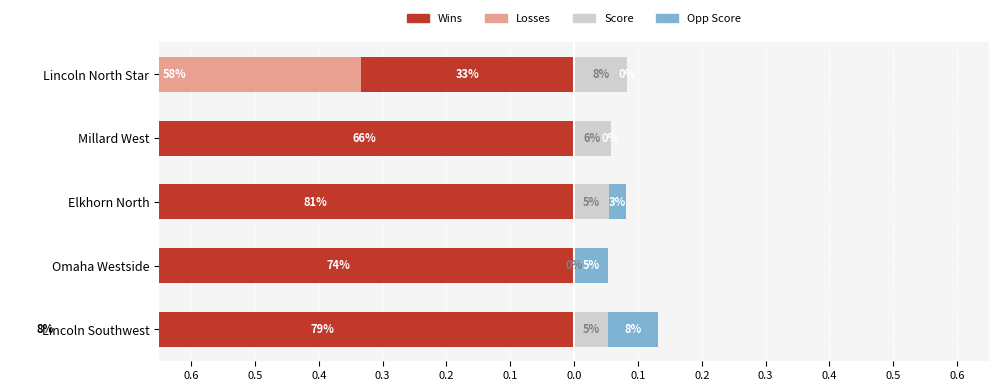

Between Elkhorn North and Millard West, which is larger?

Millard West